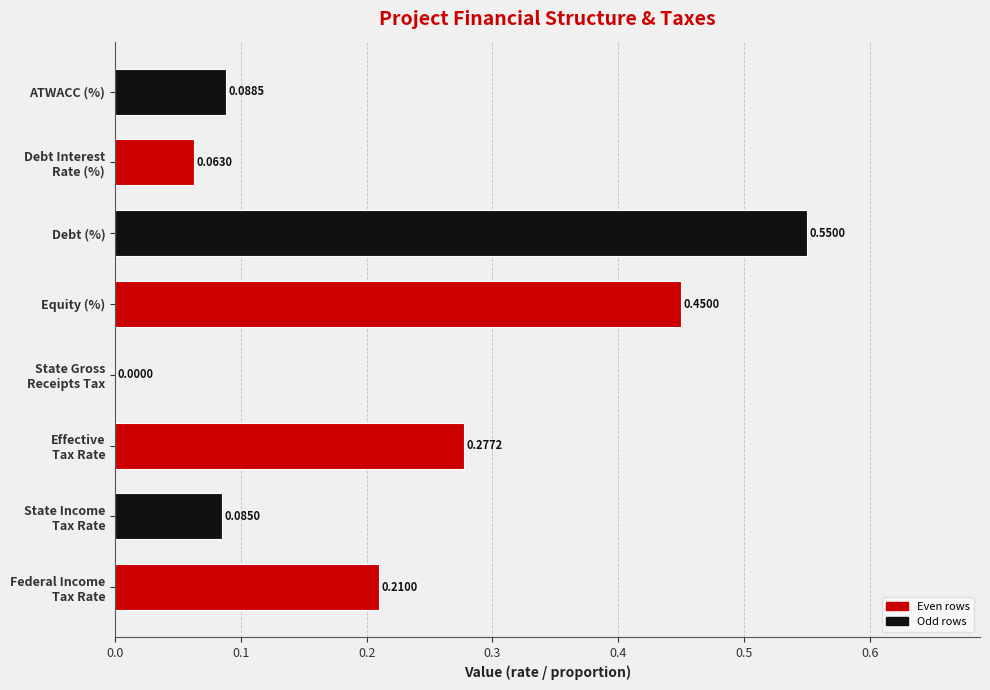

At which label is the value closest to 0?

State Gross
Receipts Tax